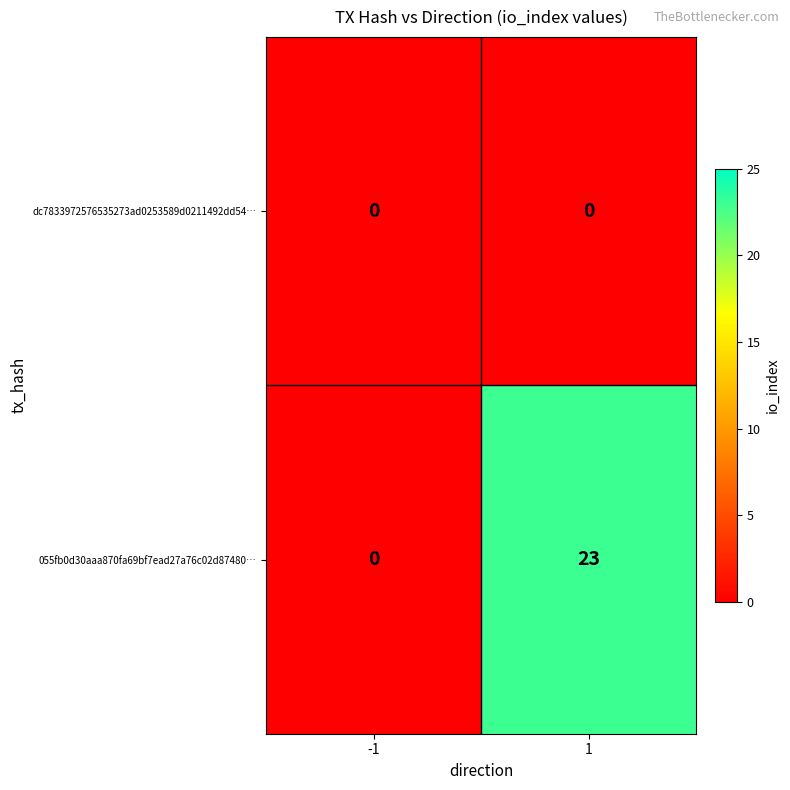

At 1, list the series in order from largest to smallest.

055fb0d30aaa870fa69bf7ead27a76c02d87480…, dc7833972576535273ad0253589d0211492dd54…